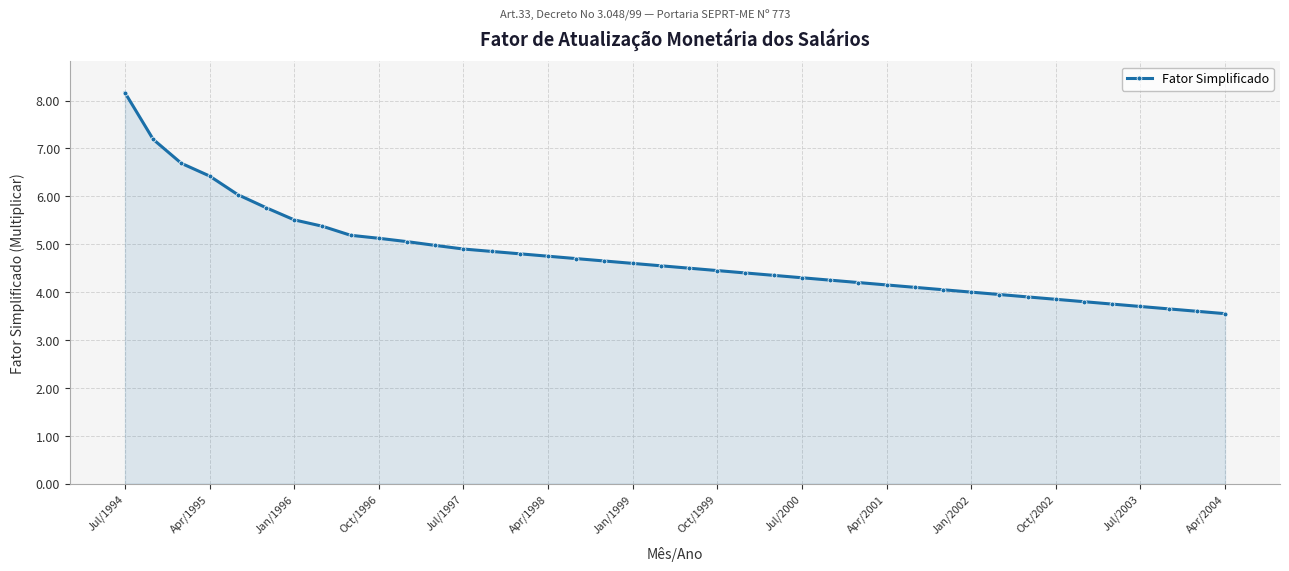

What is the value of the 17th point from the left?

4.7